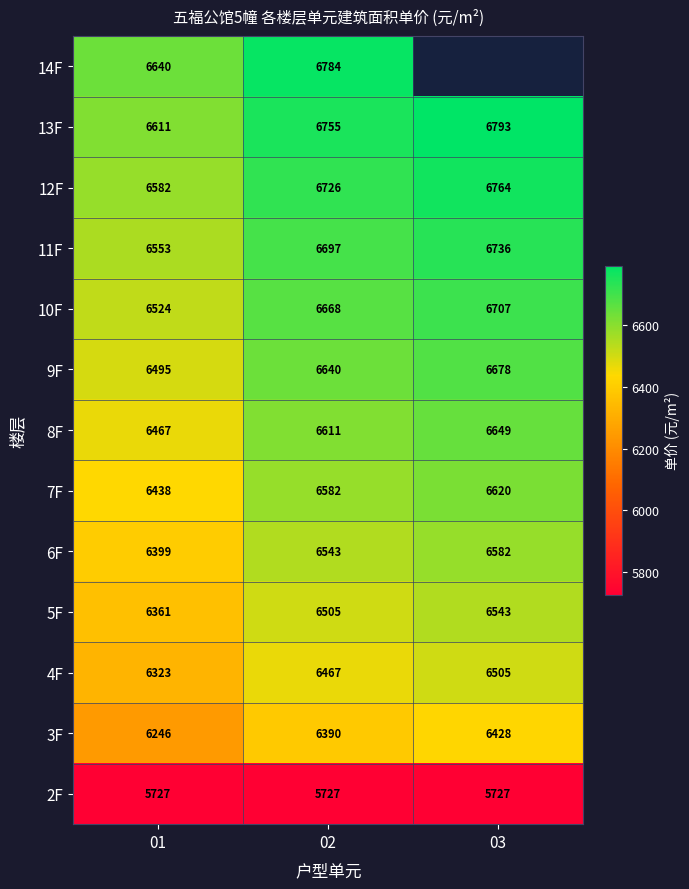

Is the value of 14F at 01 greater than the value of 4F at 01?

Yes